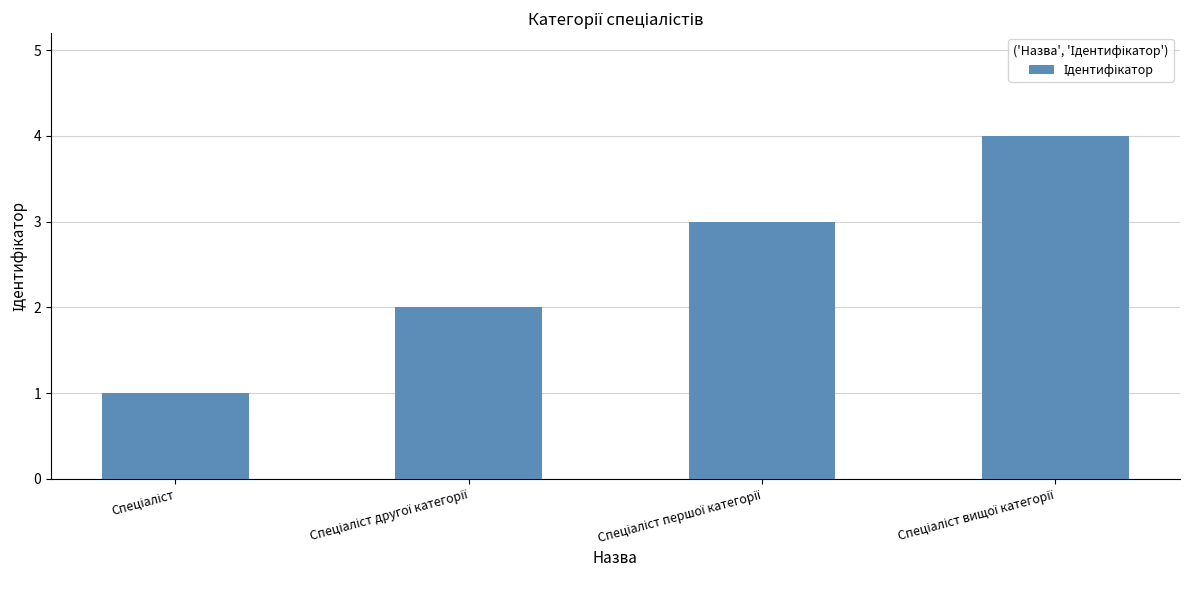

What is the greatest value displayed?

4